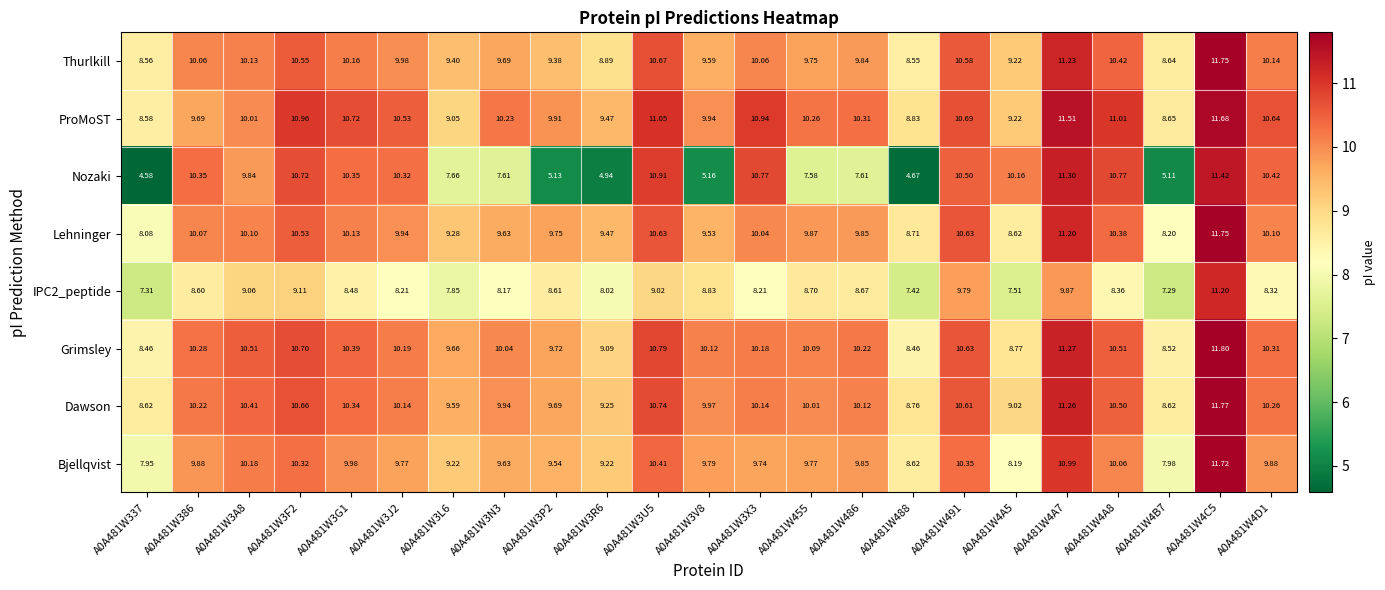

Is the value of IPC2_peptide at A0A481W3V8 greater than the value of Dawson at A0A481W3A8?

No